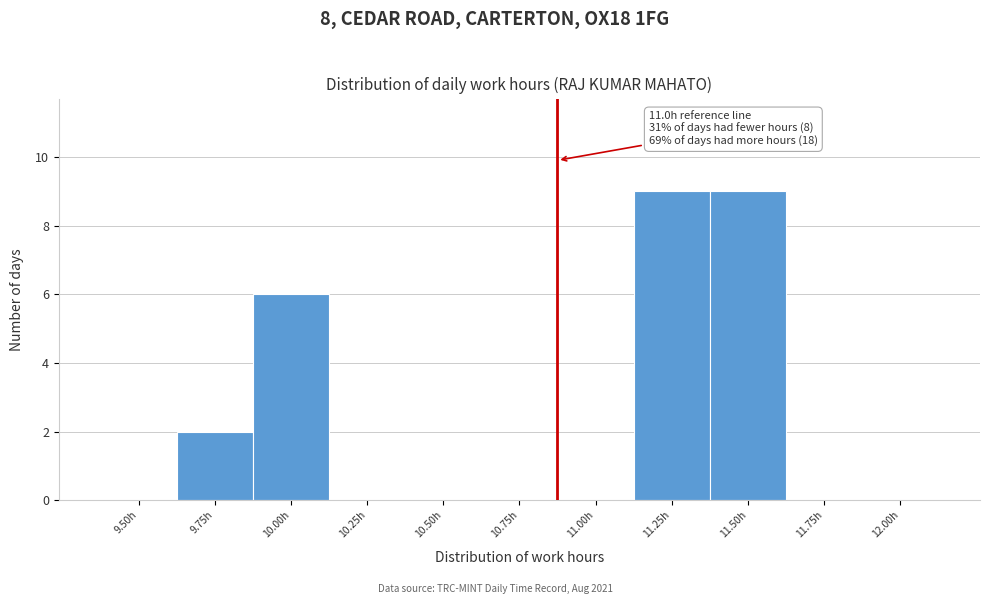

Reading left to right, list all the values displayed in this chart.

9.50h=0	9.75h=2	10.00h=6	10.25h=0	10.50h=0	10.75h=0	11.00h=0	11.25h=9	11.50h=9	11.75h=0	12.00h=0